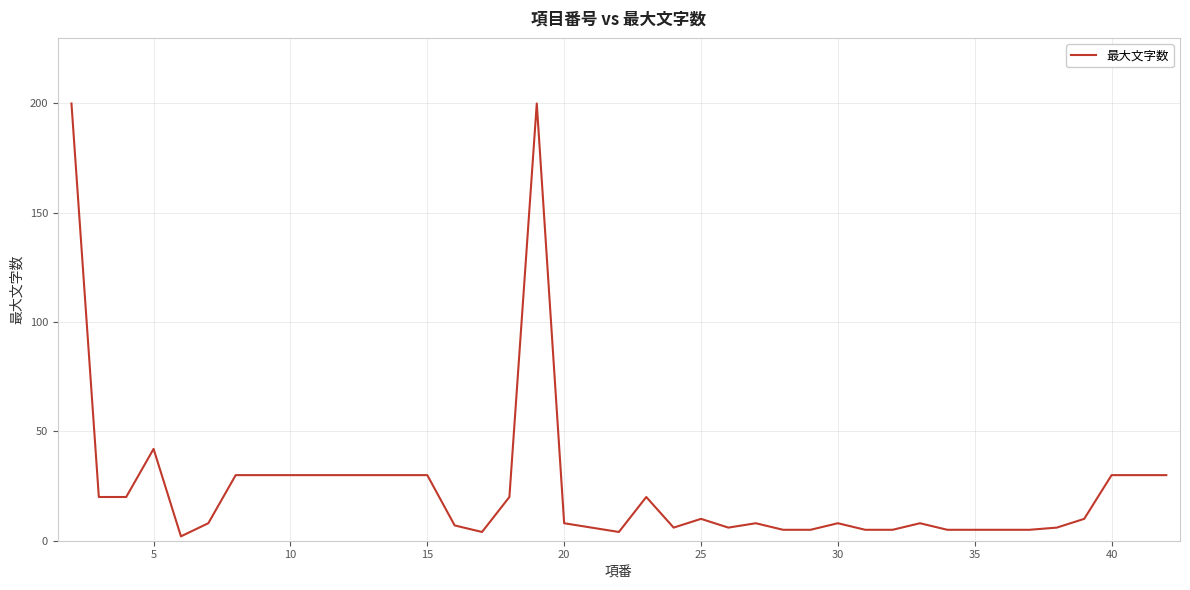

What is the difference between the maximum and minimum values?

198